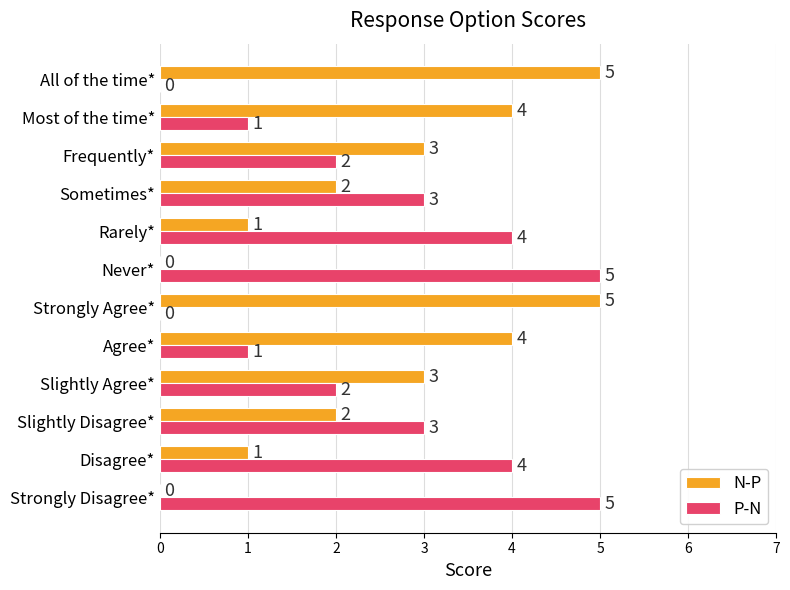

Count the number of data series in this chart.

2